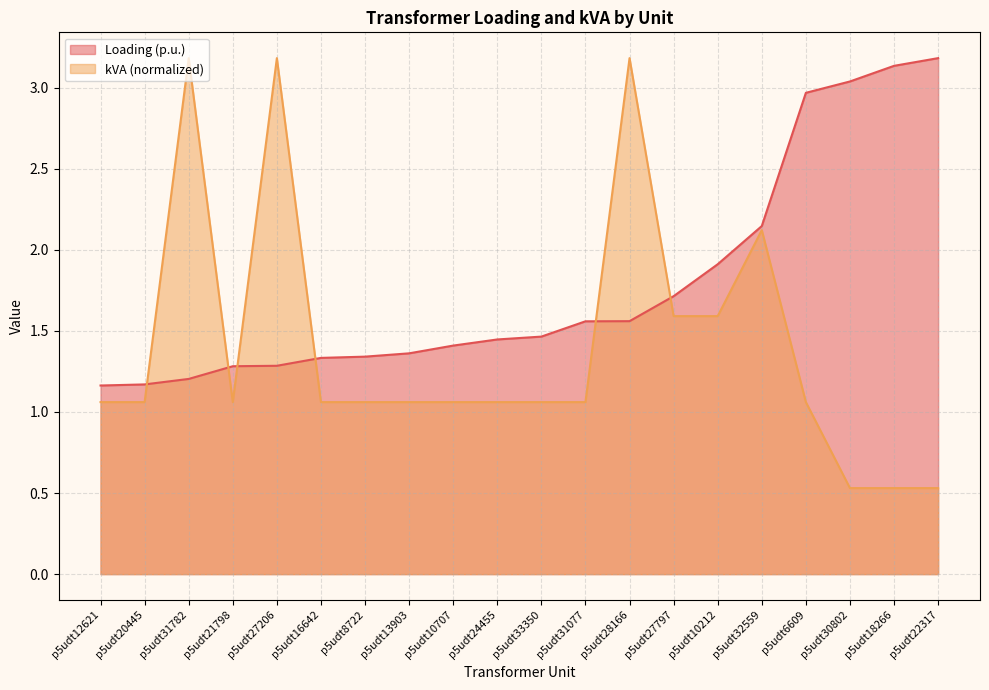

What is the difference between the second highest and second lowest values in the Loading (p.u.) series?

2.0